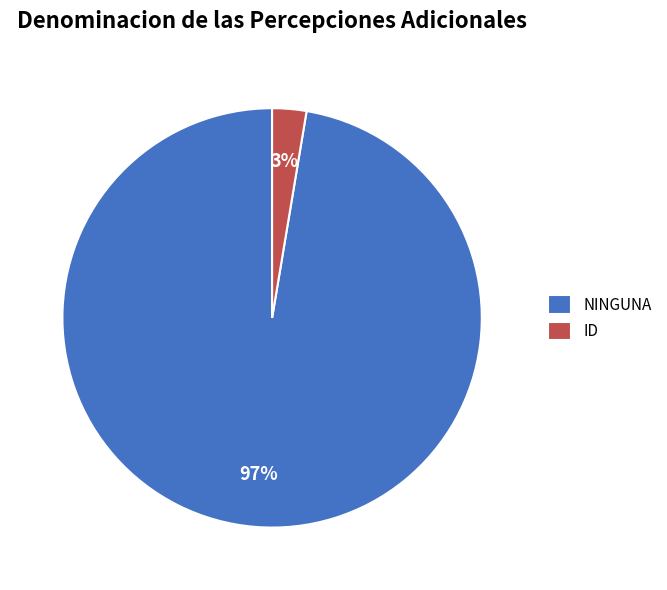

How many slices are in this pie chart?

2